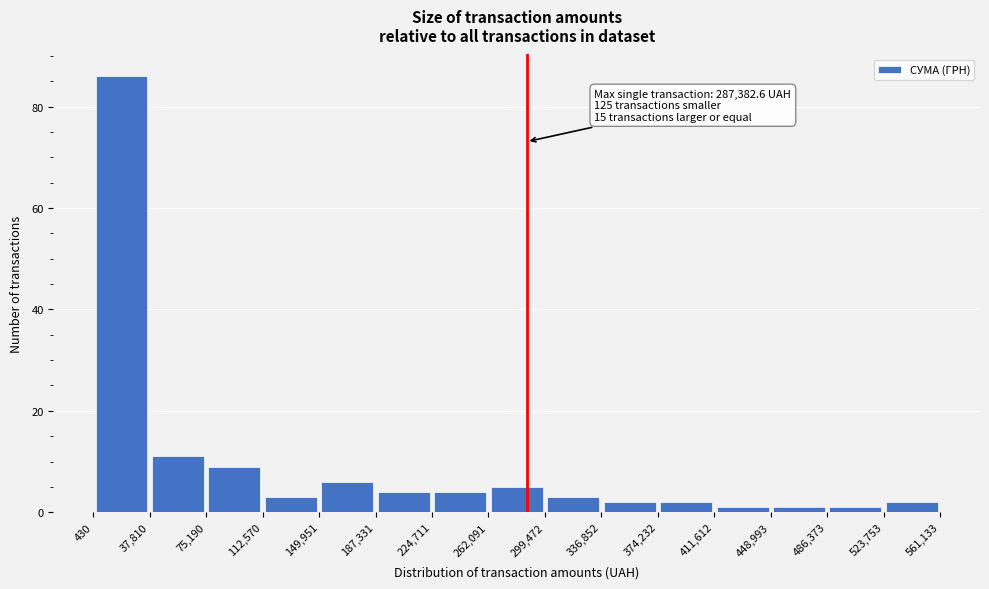

Which range on the x-axis has the tallest bar?

430 to 37,810